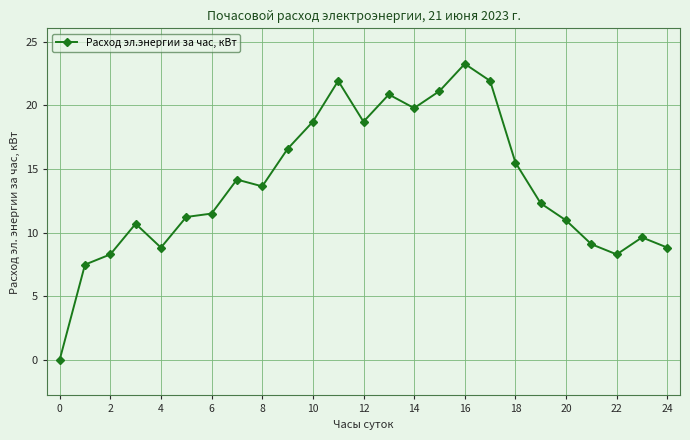

What is the value of the 13th point from the left?

18.7